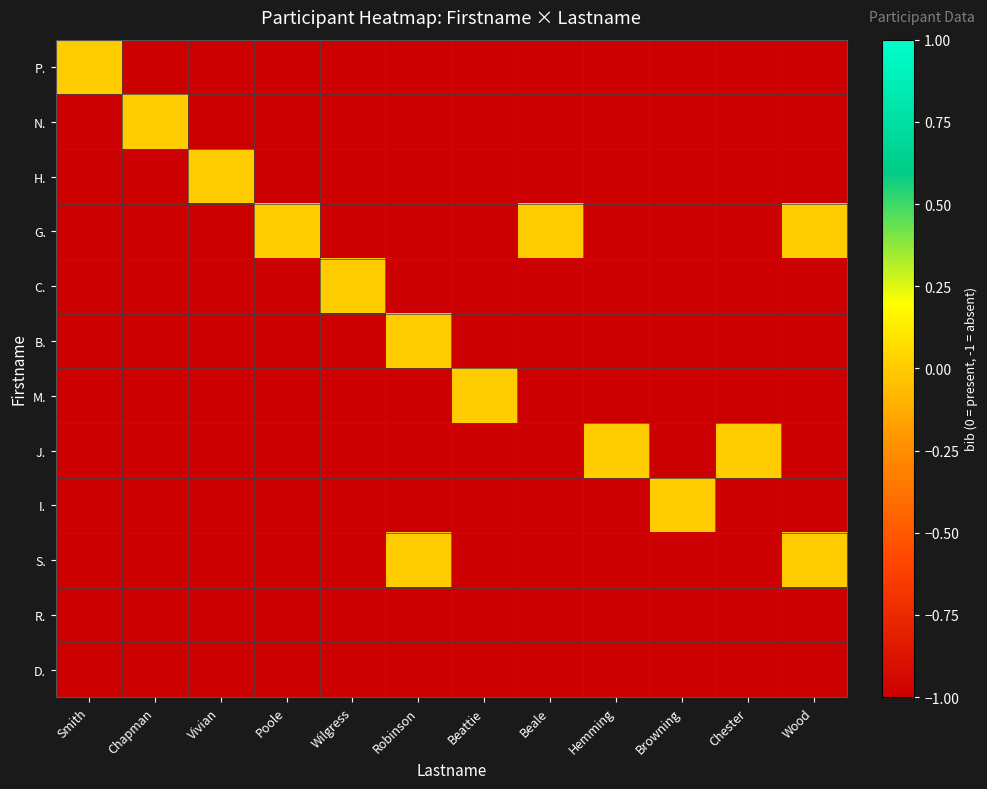

Rank the series by their maximum value, from lowest to highest.

R., D., P., N., H., G., C., B., M., J., I., S.